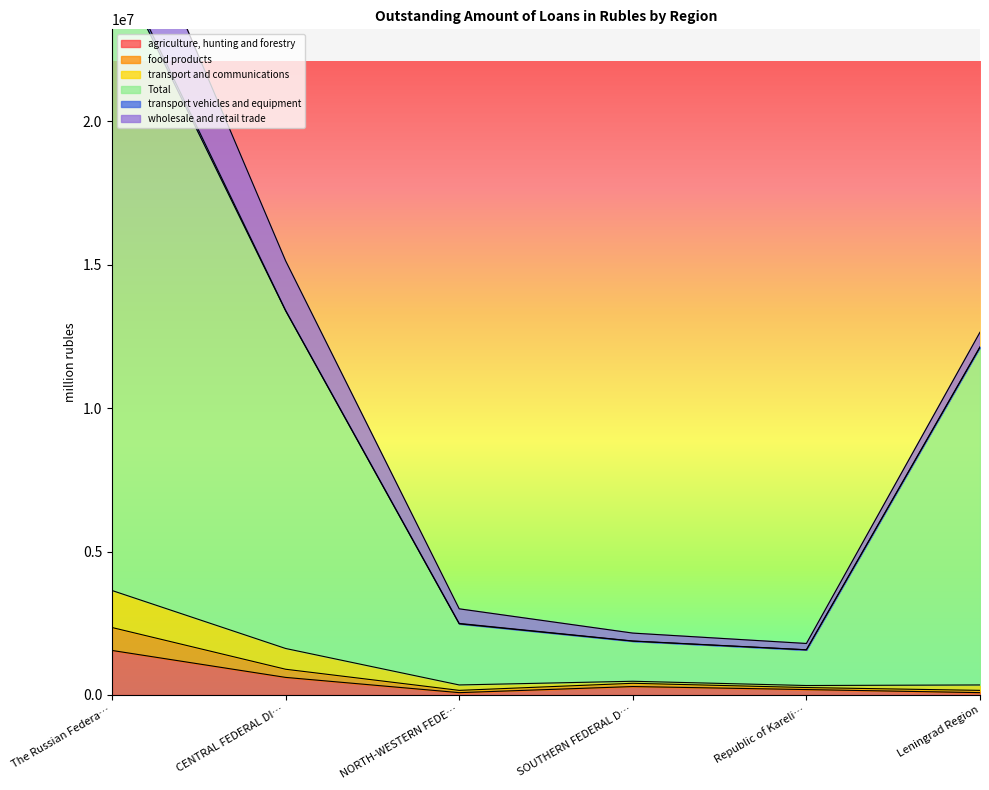

Does the chart display data point markers on the line(s)?

No